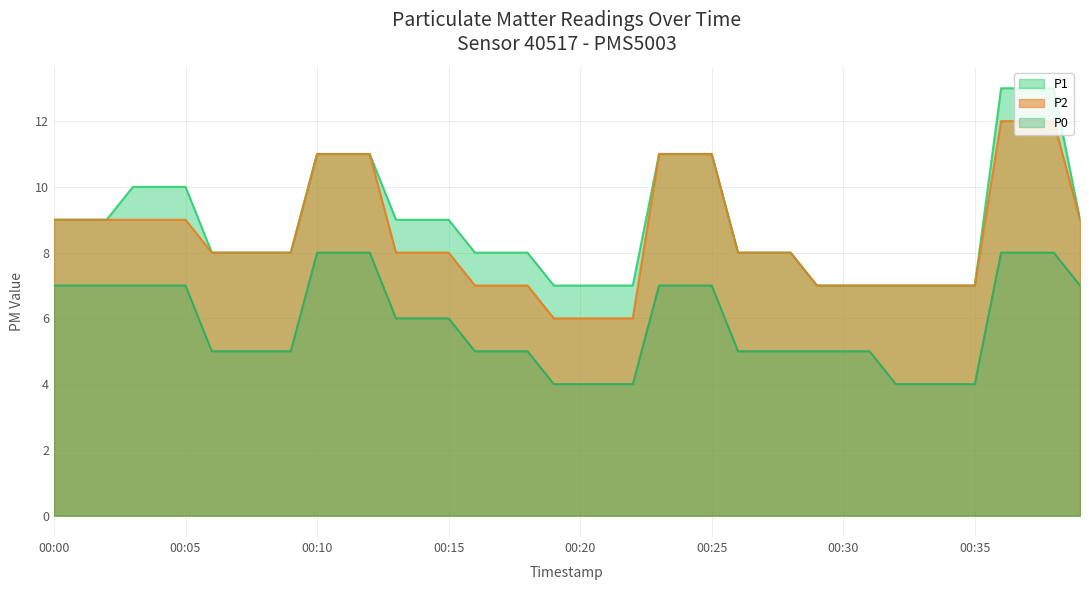

Is the value of P0 at 00:02 greater than the value of P1 at 00:31?

No